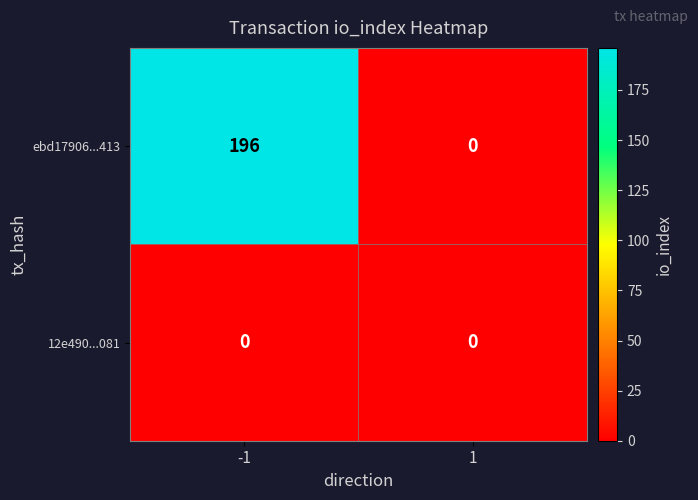

What is the difference between the maximum and minimum values in the ebd17906...413 series?

196